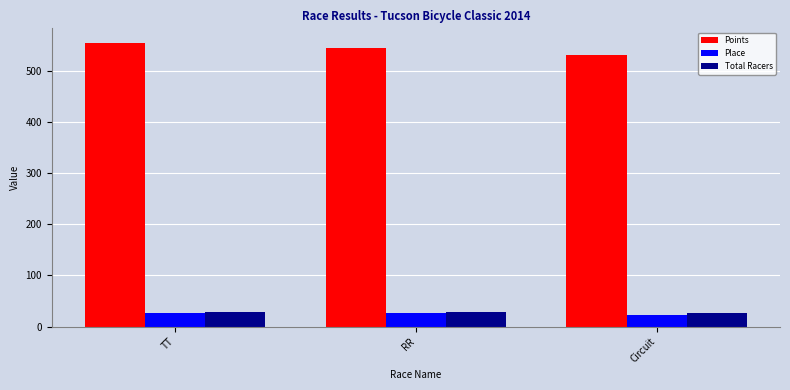

What are all the series names shown in the legend?

Points, Place, Total Racers